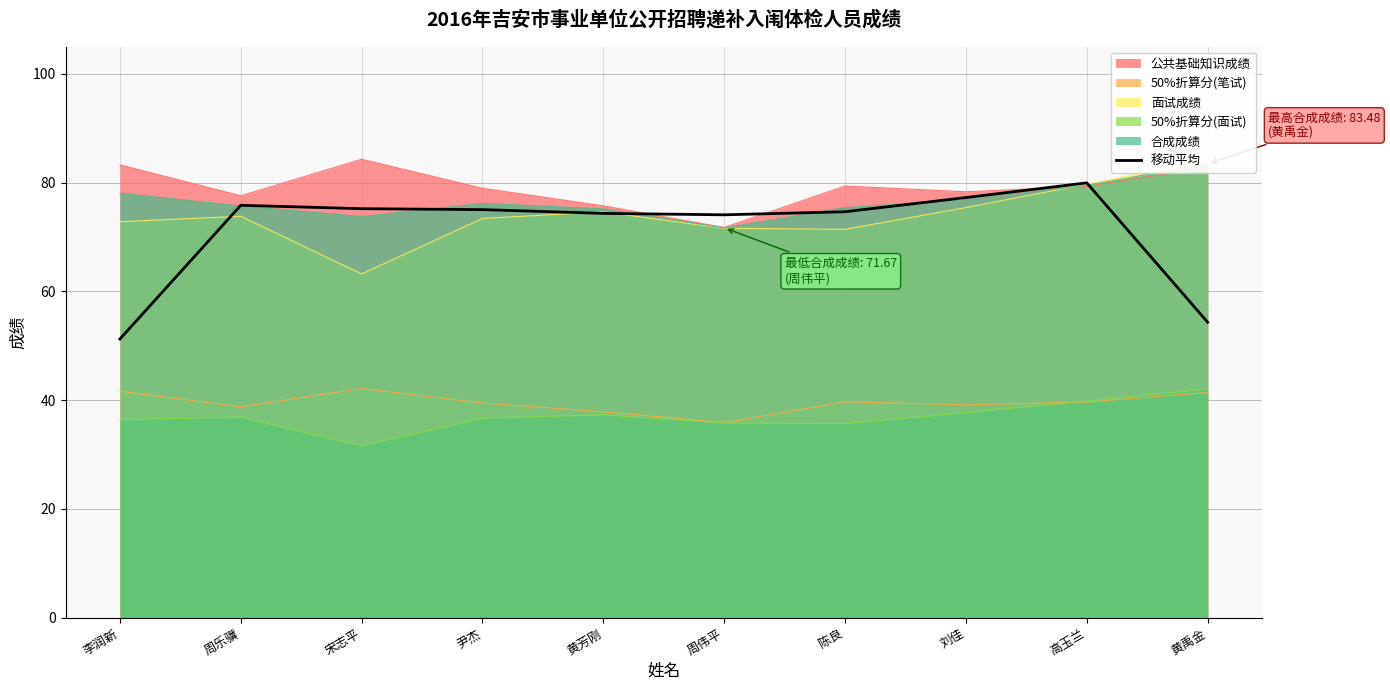

What position from the right is 周乐骥?

9